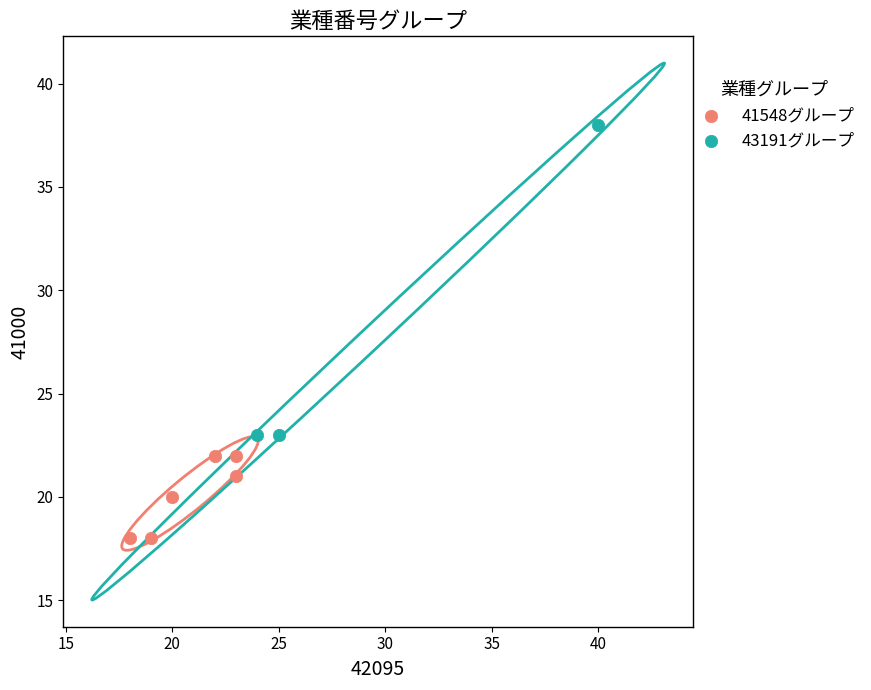

Which series reaches the minimum Y coordinate?

41548グループ